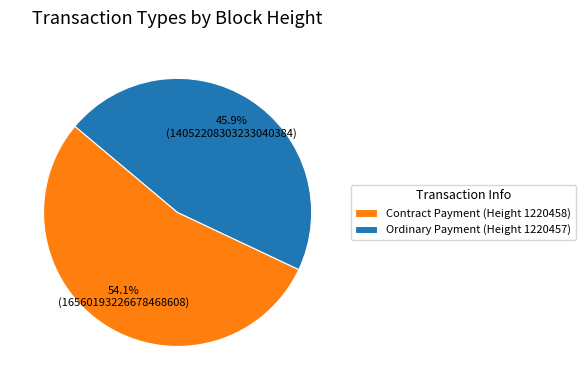

What percentage is NOT represented by Contract Payment (Height 1220458)?

45.9%